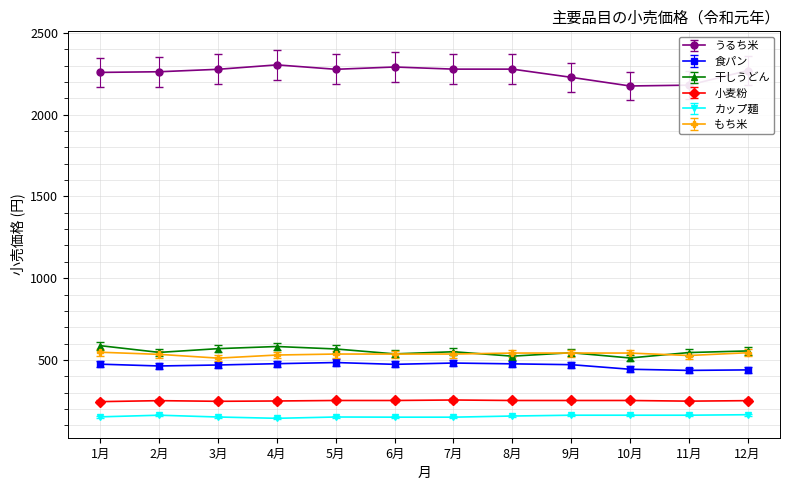

How many lines are shown in the chart?

6